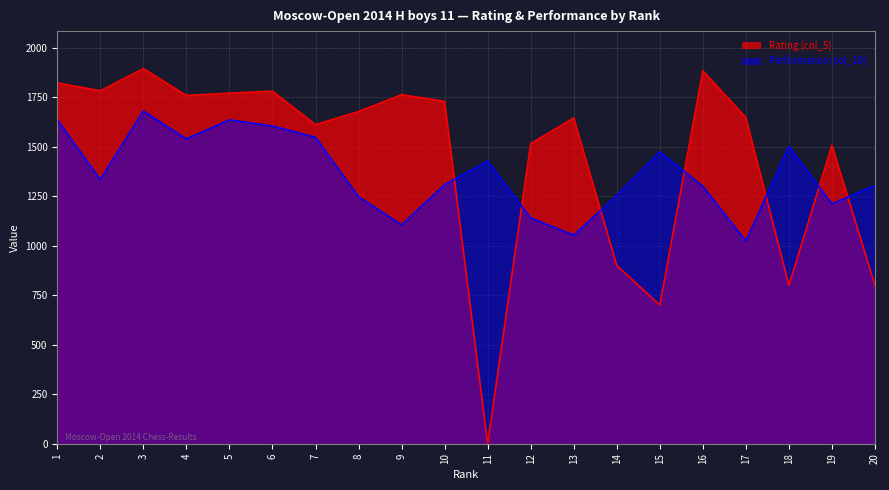

Which series ends up on top after the final intersection of Performance (col_10) and Rating (col_5)?

Performance (col_10)